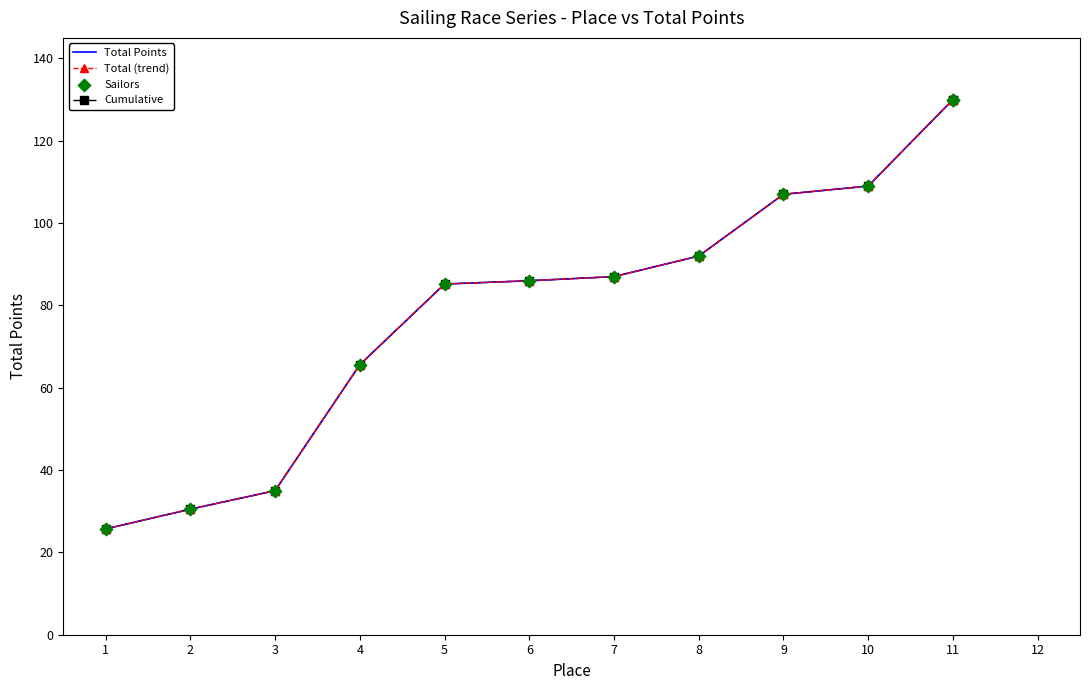

Which series has the largest Y range (max minus min)?

Total Points